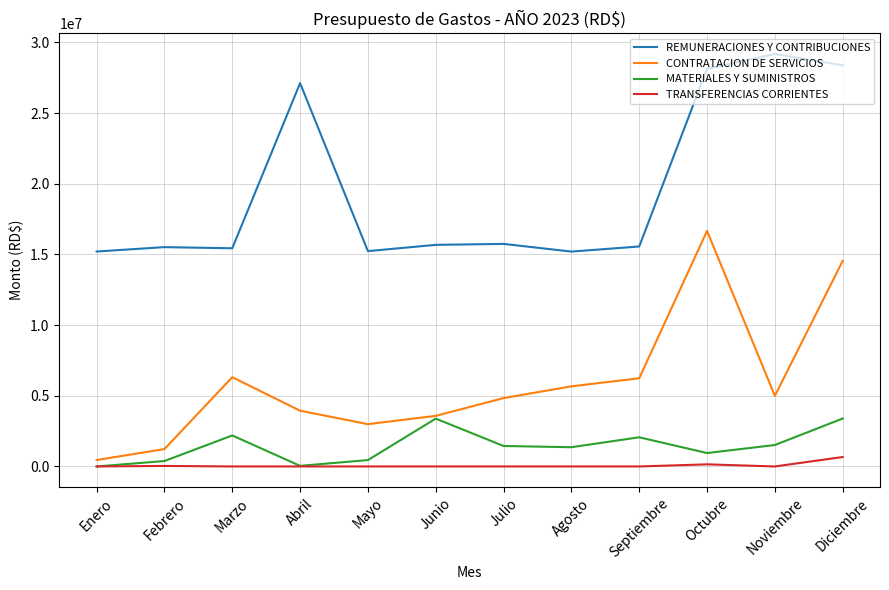

True or false: MATERIALES Y SUMINISTROS has a value of 451301.9 at Mayo.

True